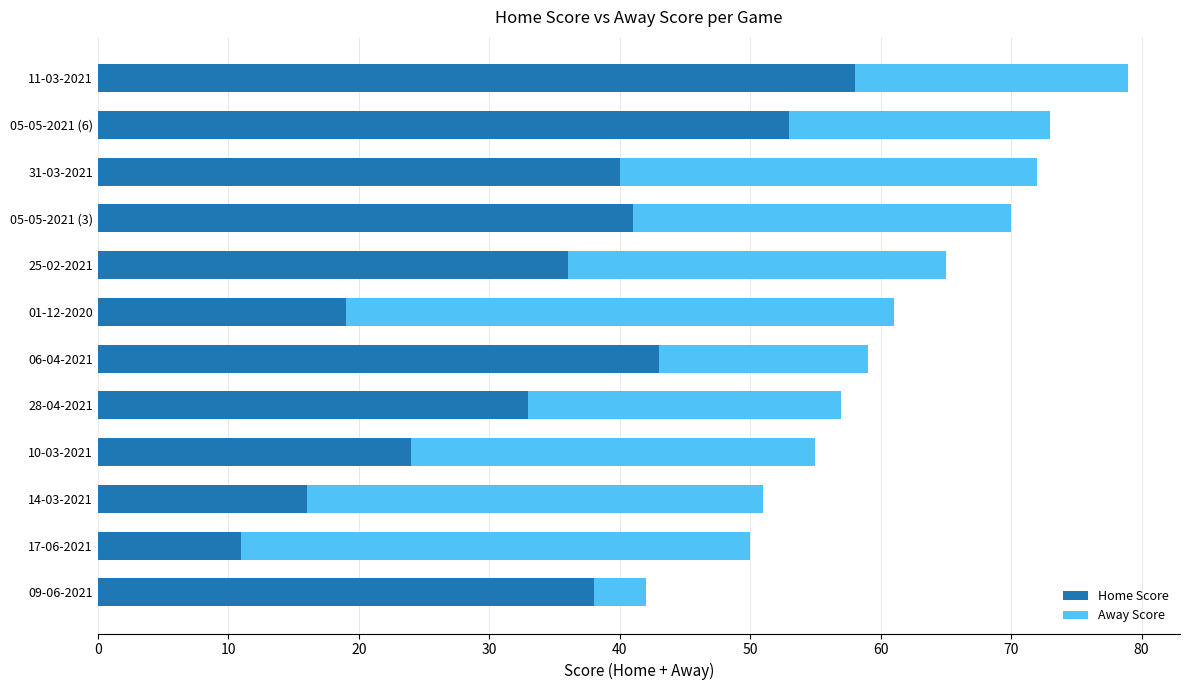

The Home Score series shows 9 at 06-04-2021. True or false?

False